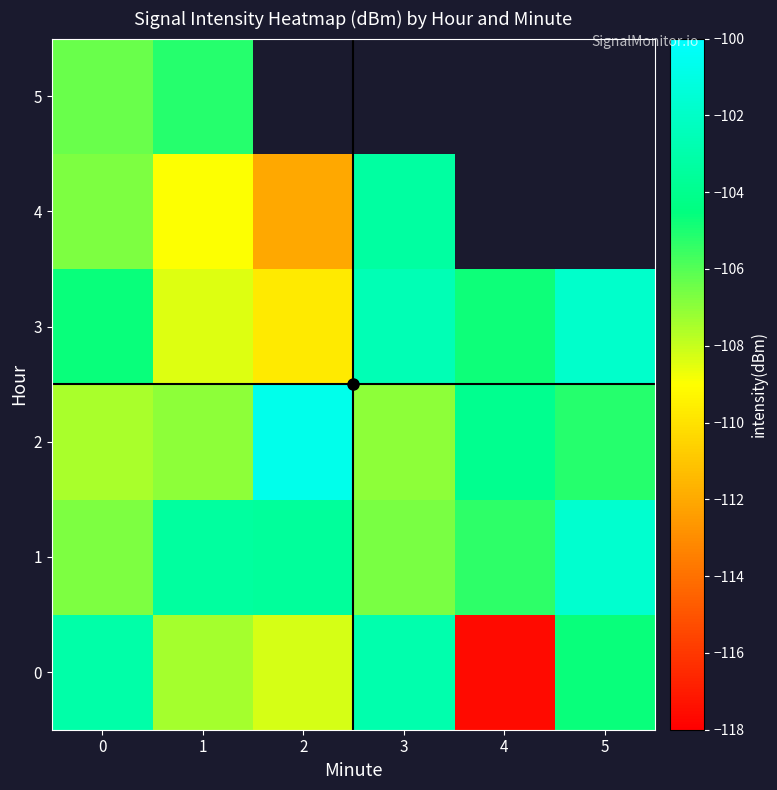

Is the value of 5 at 5 greater than the value of 4 at 1?

No